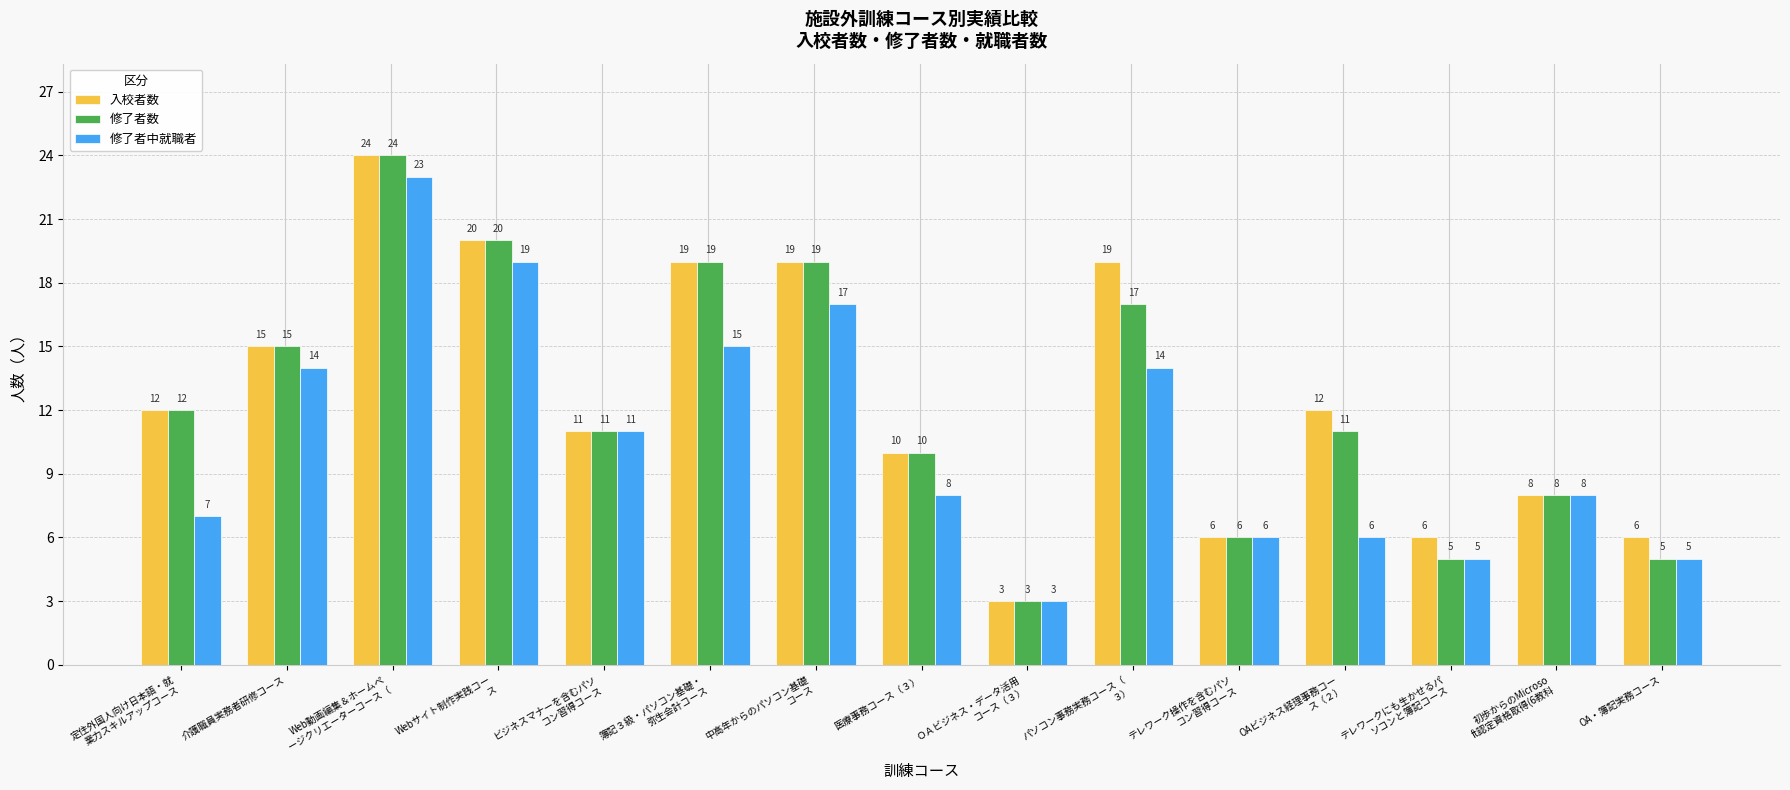

The 修了者数 series shows 4 at 簿記３級・パソコン基礎・
弥生会計コース. True or false?

False